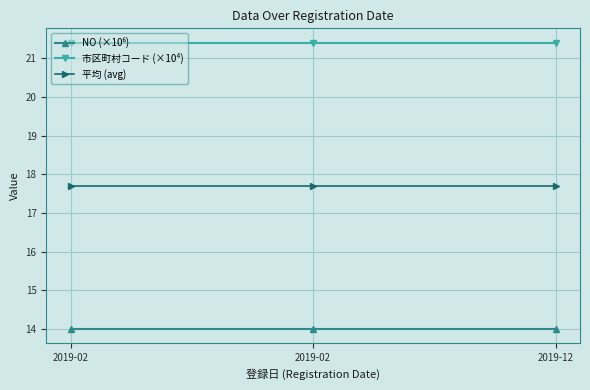

Reading left to right, extract all data points from this chart.

NO (×10⁶): 2019-02=14.0	2019-02=14.0	2019-12=14.0
市区町村コード (×10⁴): 2019-02=21.4	2019-02=21.4	2019-12=21.4
平均 (avg): 2019-02=17.7	2019-02=17.7	2019-12=17.7